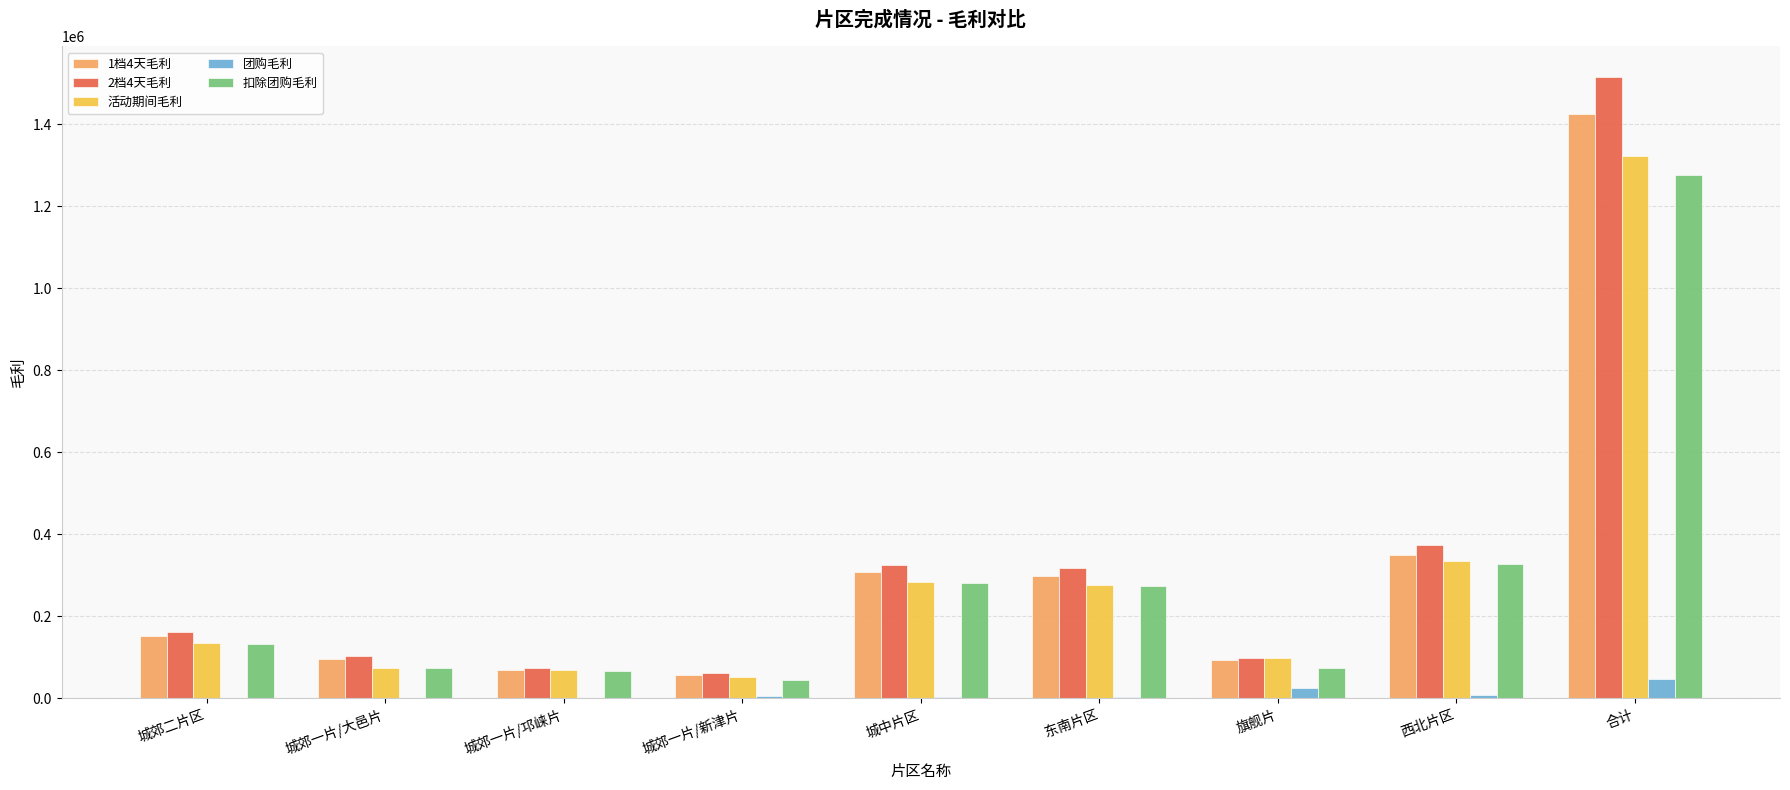

True or false: 1档4天毛利 has a value of 307783.3 at 城中片区.

True